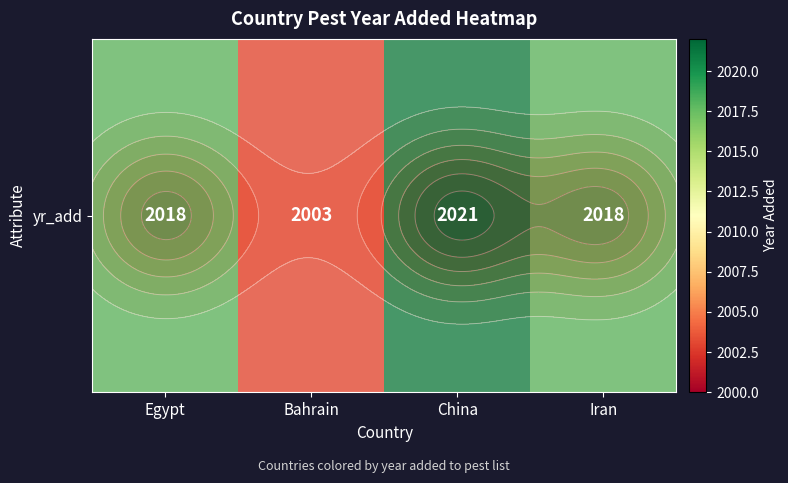

Where does the data first go above 2018?

China